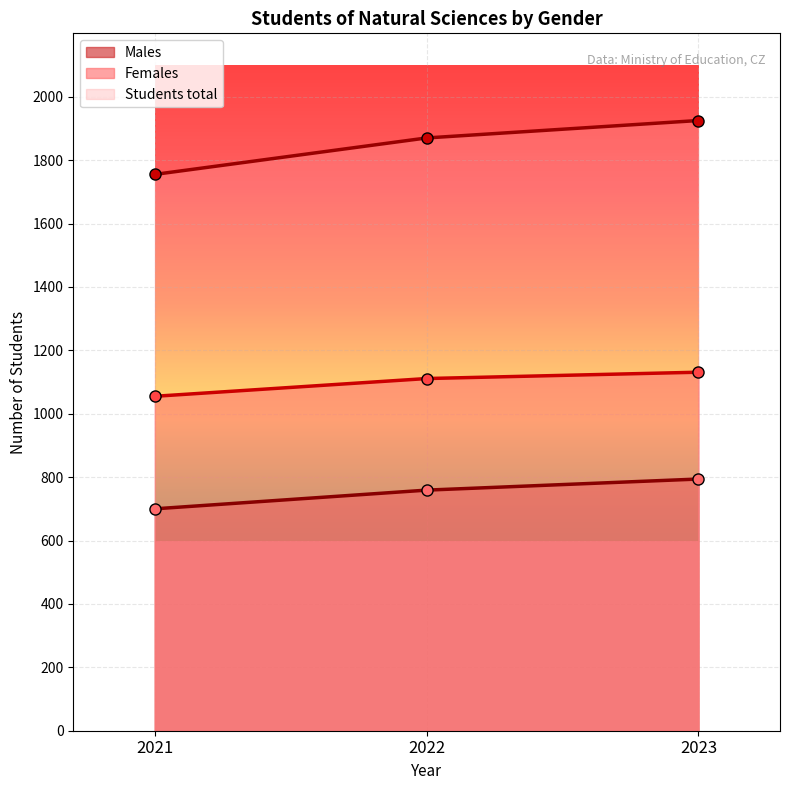

Reading right to left, what are all the values shown in this chart?

Males: 2023=794	2022=759	2021=700
Females: 2023=1131	2022=1111	2021=1055
Students total: 2023=1925	2022=1870	2021=1755